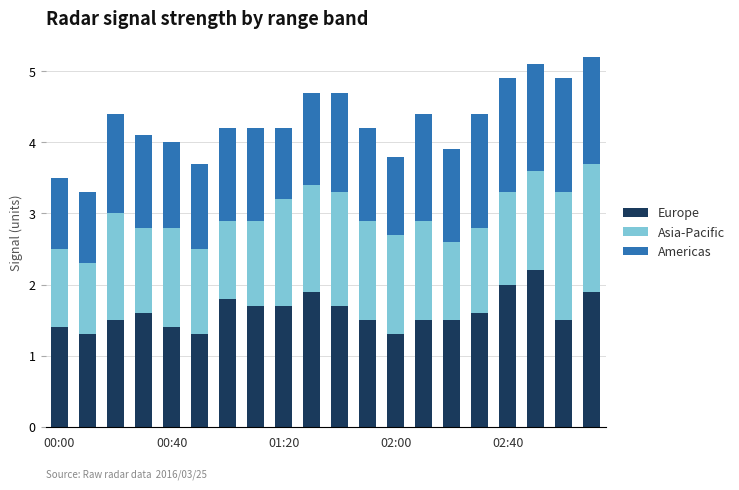

What are all the series names shown in the legend?

Europe, Asia-Pacific, Americas